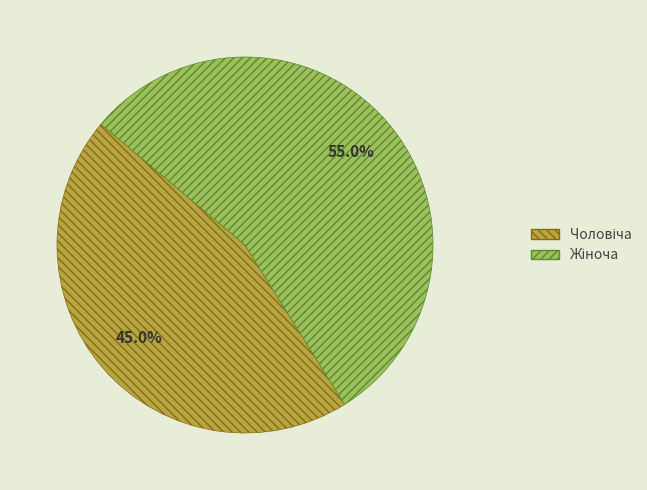

Is there a majority slice in this chart?

Yes